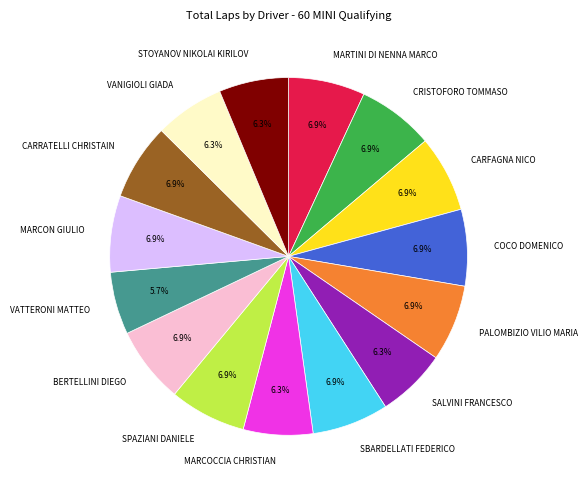

How many slices are in this pie chart?

15